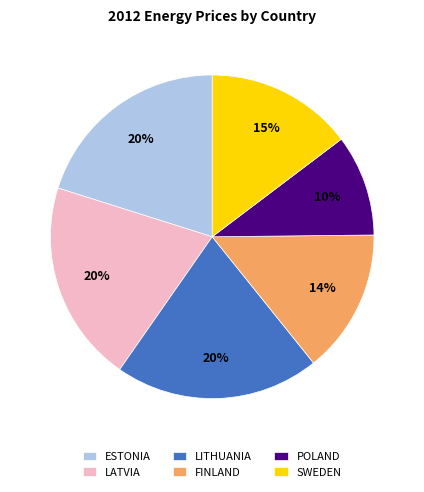

Is the sum of ESTONIA and LITHUANIA greater than half?

No